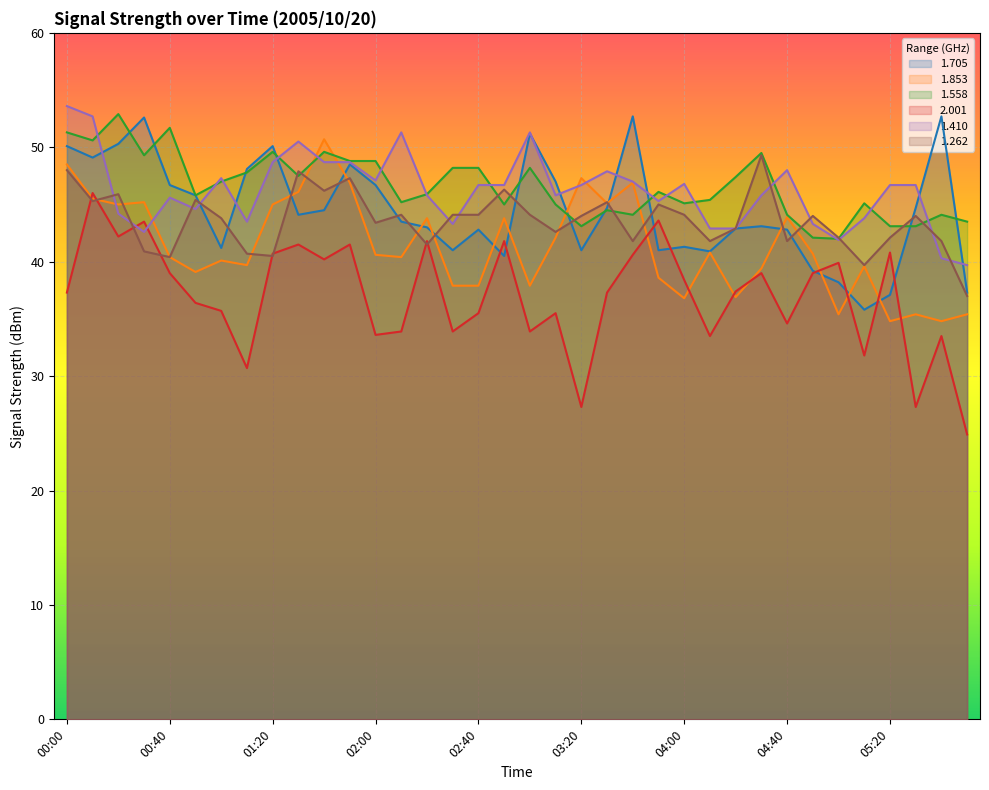

What is the label of the 30th point from the left?

04:50